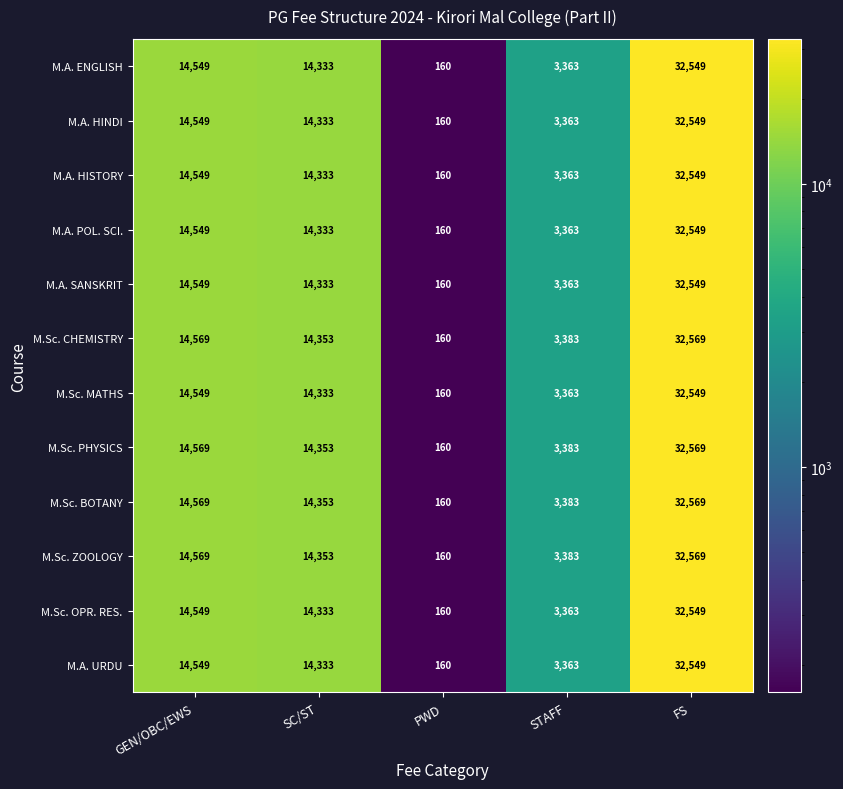

What is the smallest value displayed?

160